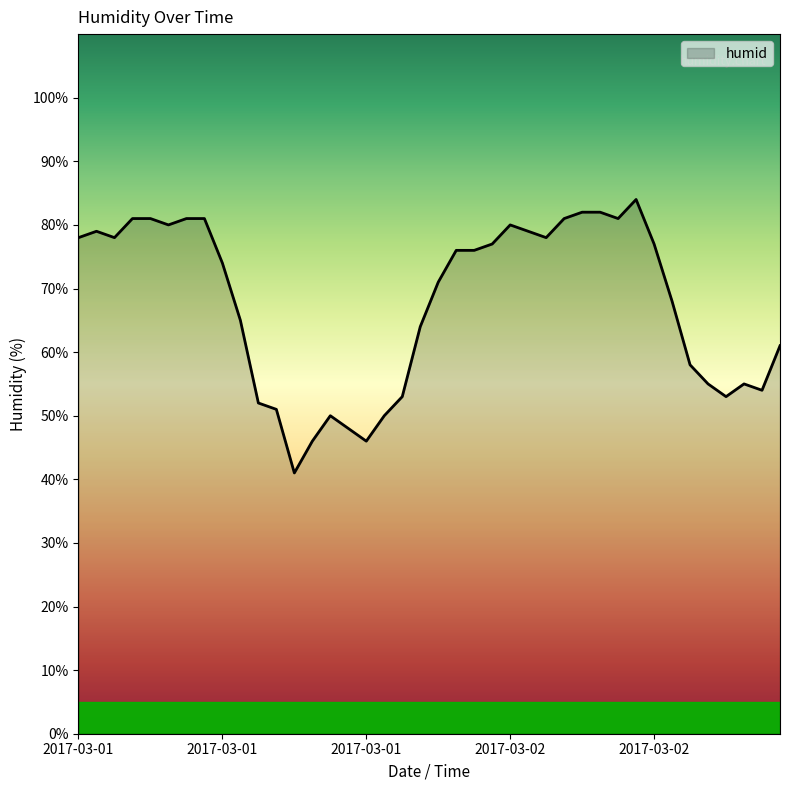

What is the average value?

68